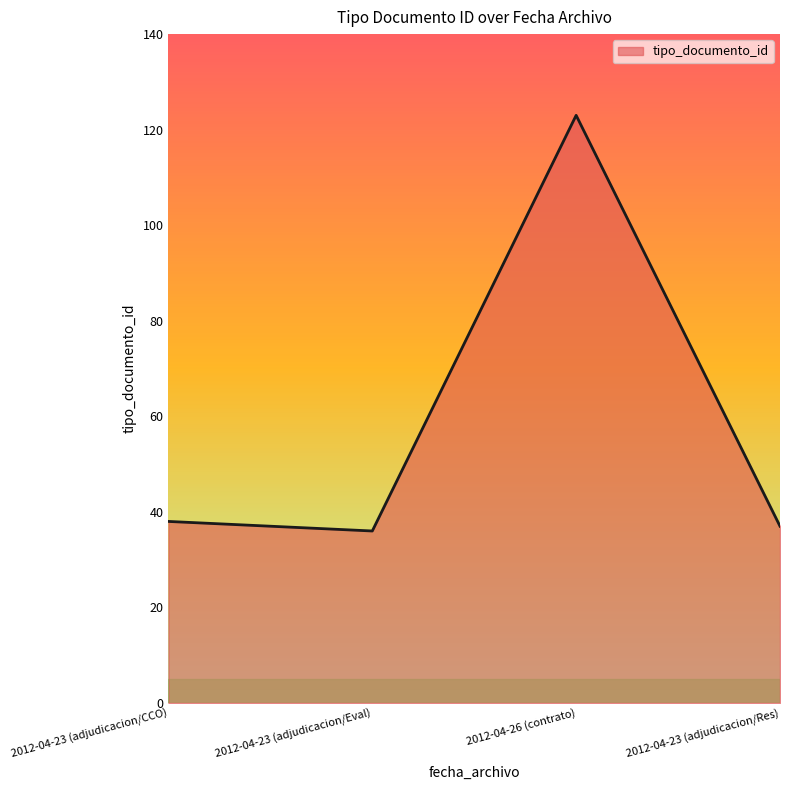

Reading right to left, extract all data points from this chart.

37	123	36	38